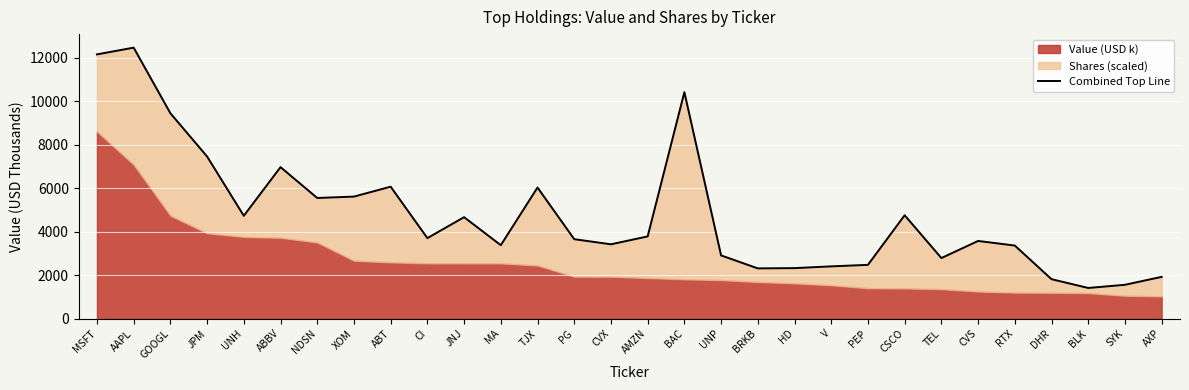

True or false: the data shows 3242.6 at AAPL.

False